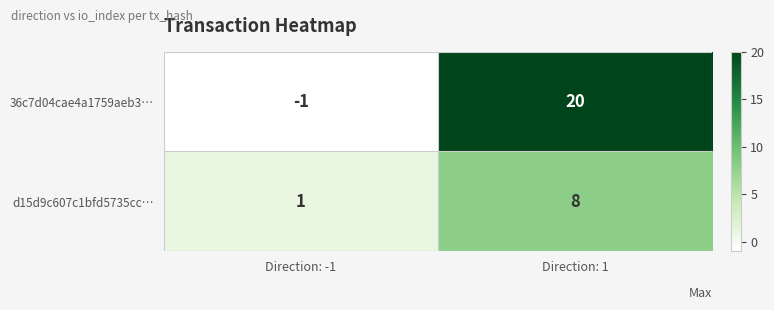

What is the sum of all d15d9c607c1bfd5735cc… values?

9